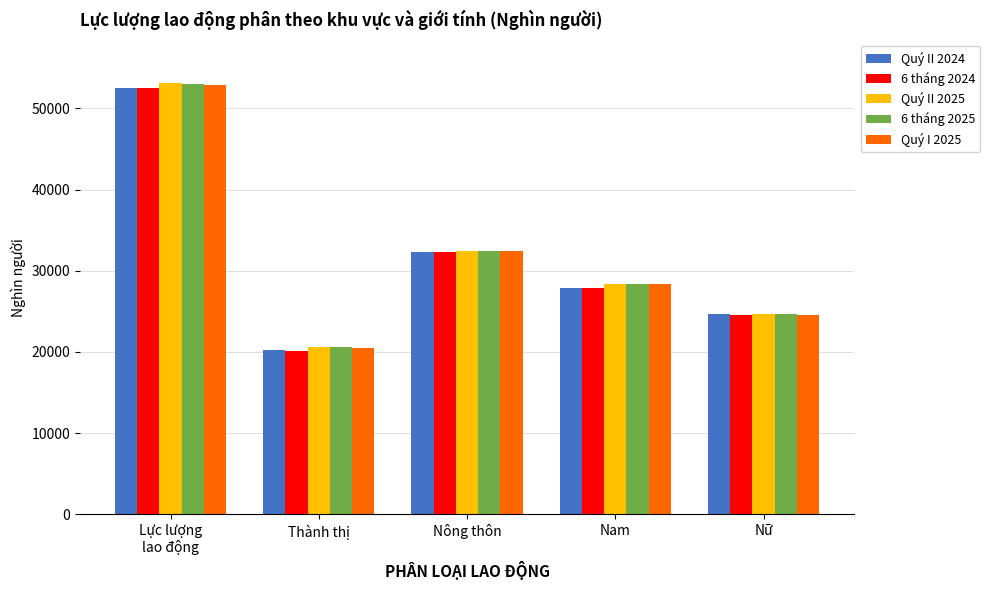

At which category does the chart reach its minimum across all series?

Thành thị